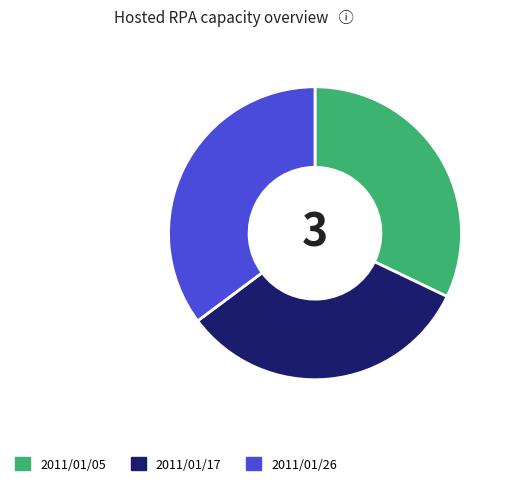

Is it true that 2011/01/17 is 20% of the pie?

False